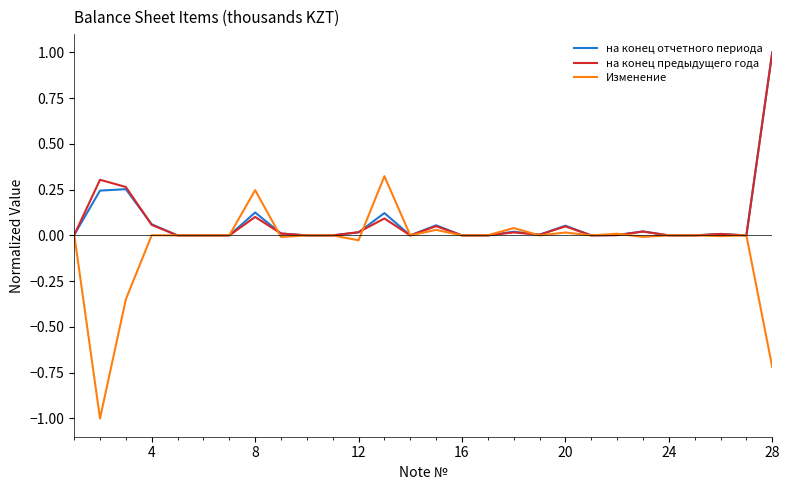

Which series has the widest spread of values?

Изменение